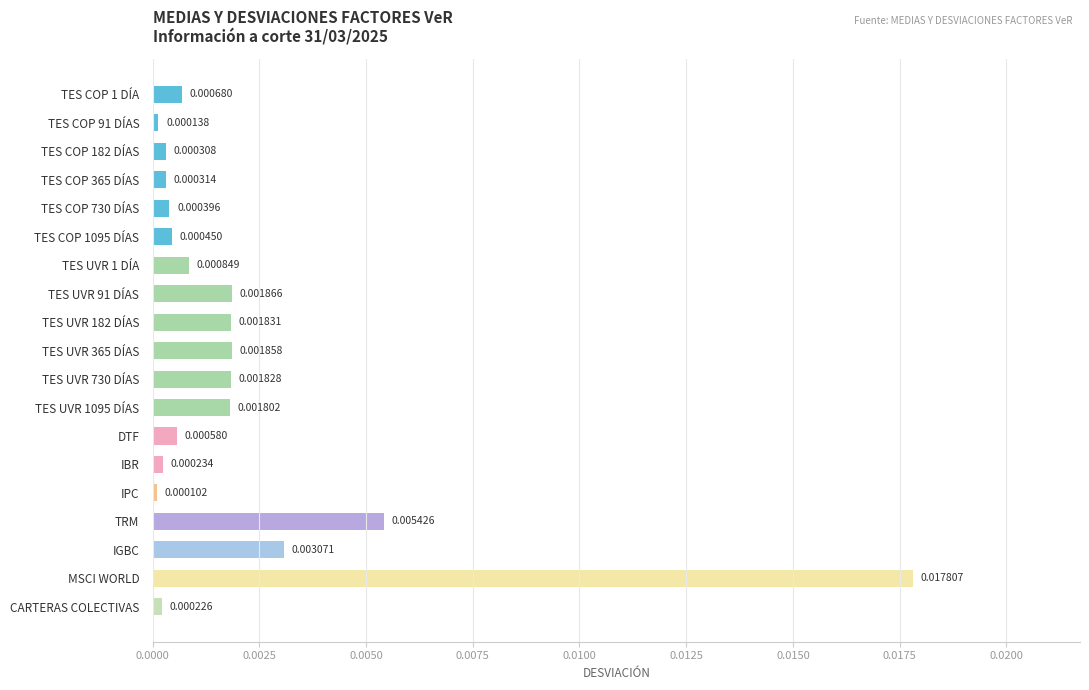

How many series are shown in this chart?

1